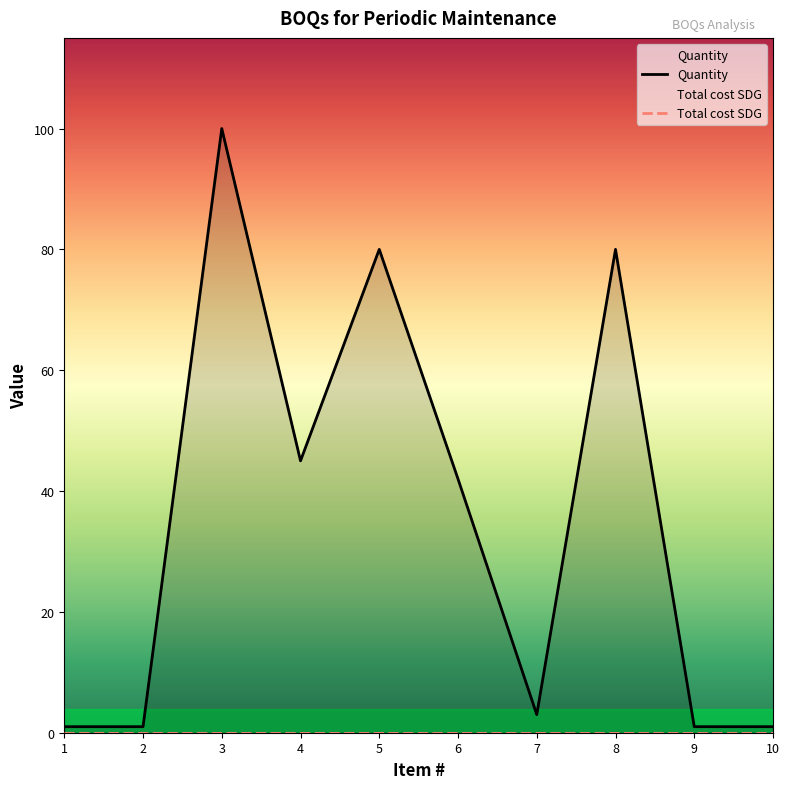

How many interior local valleys (lower than both neighbors) does the data have?

2